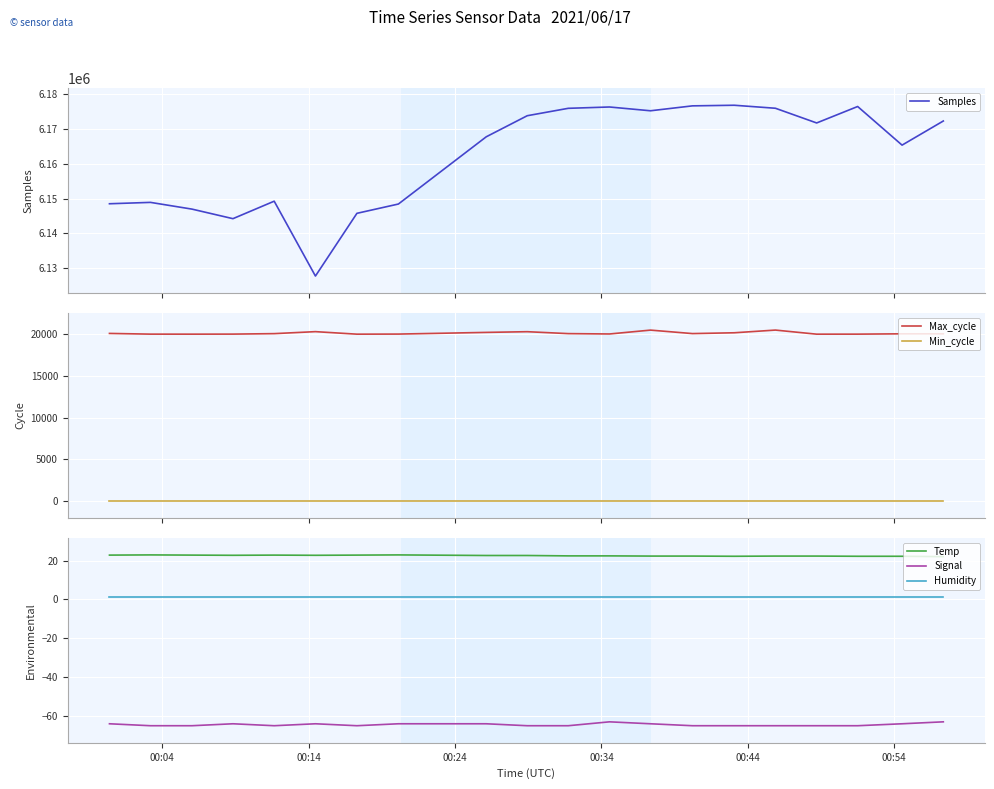

True or false: Humidity and Temp cross at least once.

False